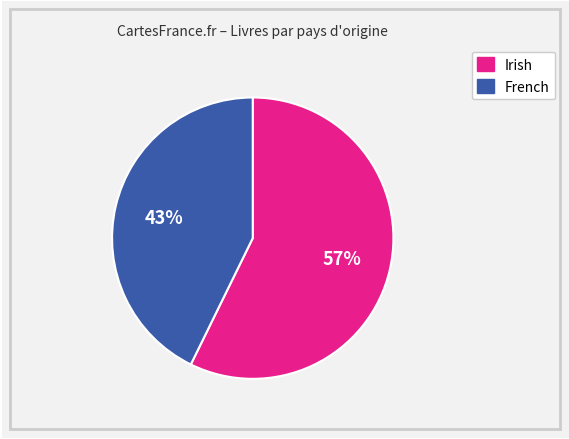

Is there any slice that represents more than half of the pie?

Yes